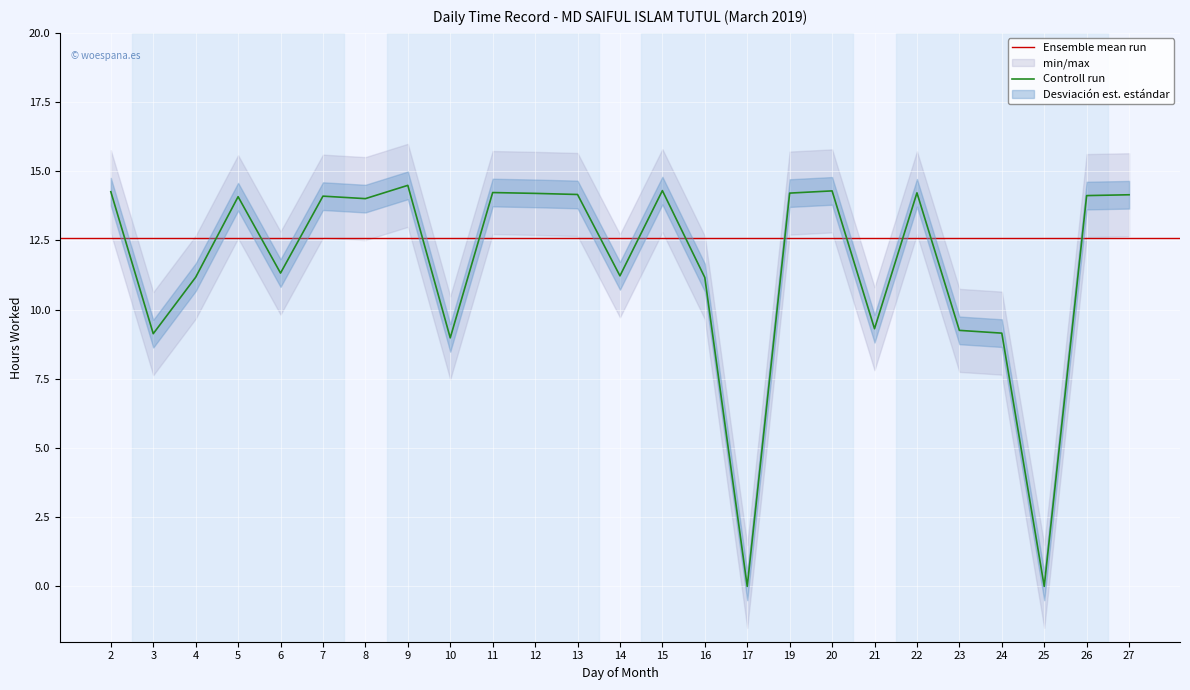

Which label corresponds to the smallest value in the chart?

17